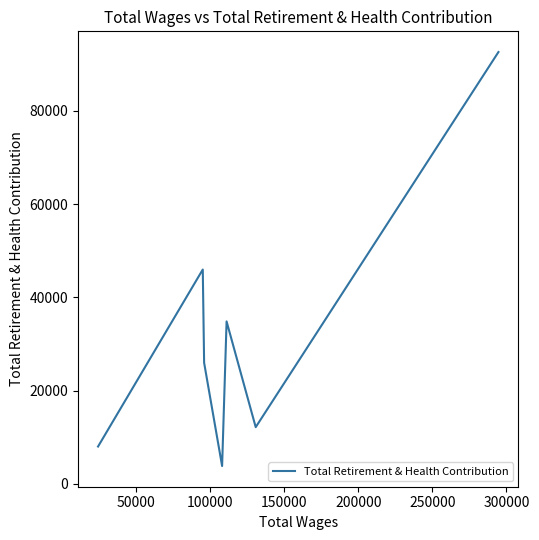

What is the smallest value displayed?

3808